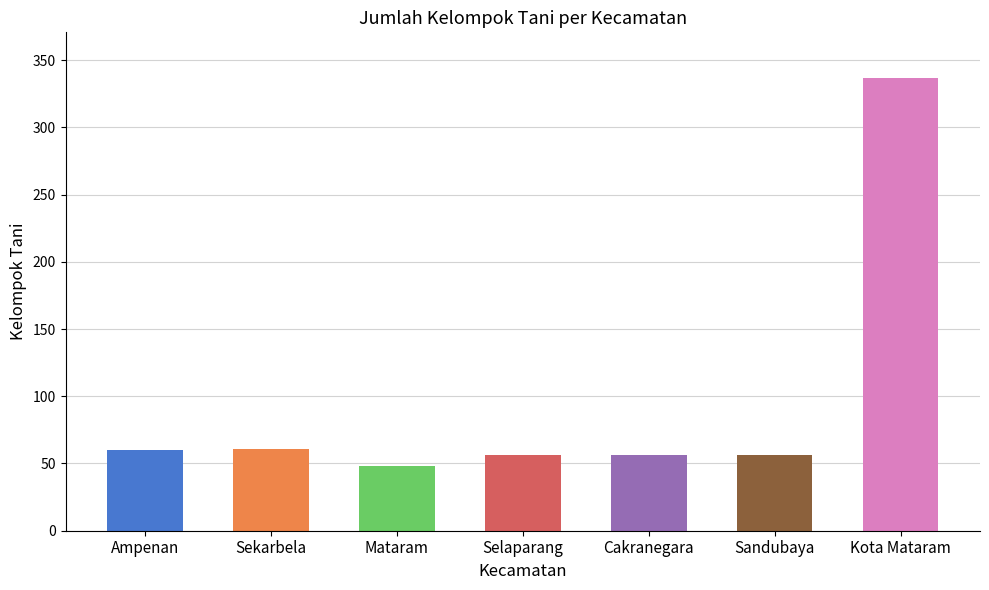

What is the difference between the values at Sandubaya and Ampenan?

4